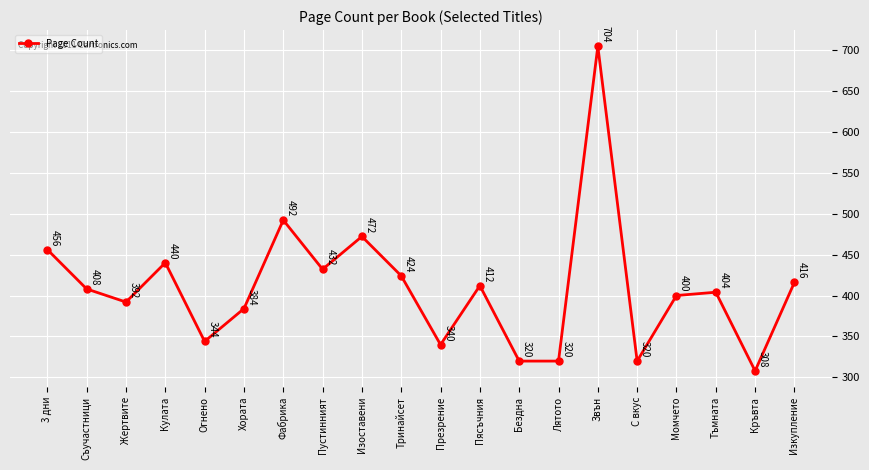

The value at Лятото is 320. True or false?

True